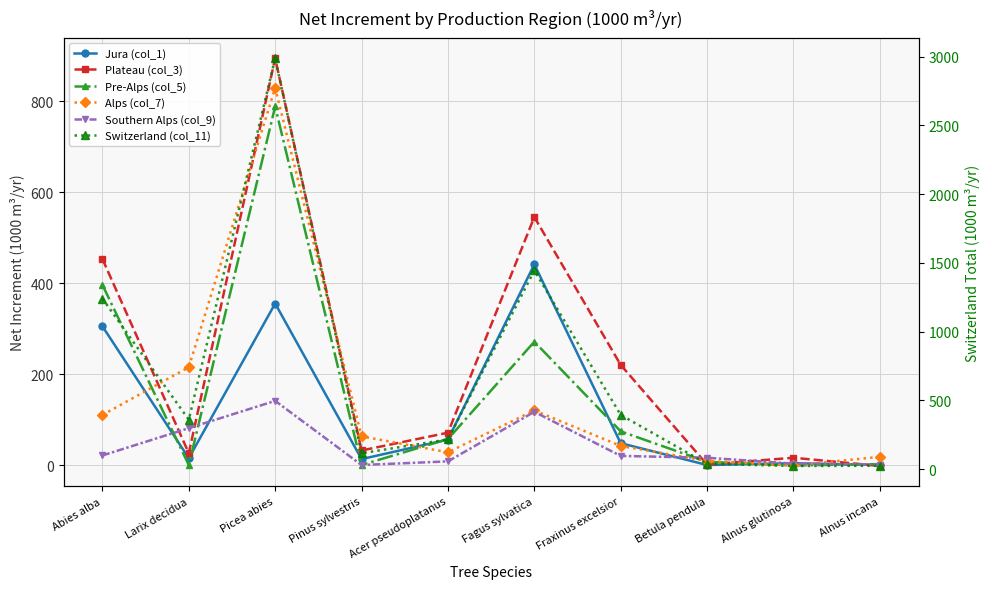

True or false: Alps (col_7) has a value of -456 at Alnus glutinosa.

False